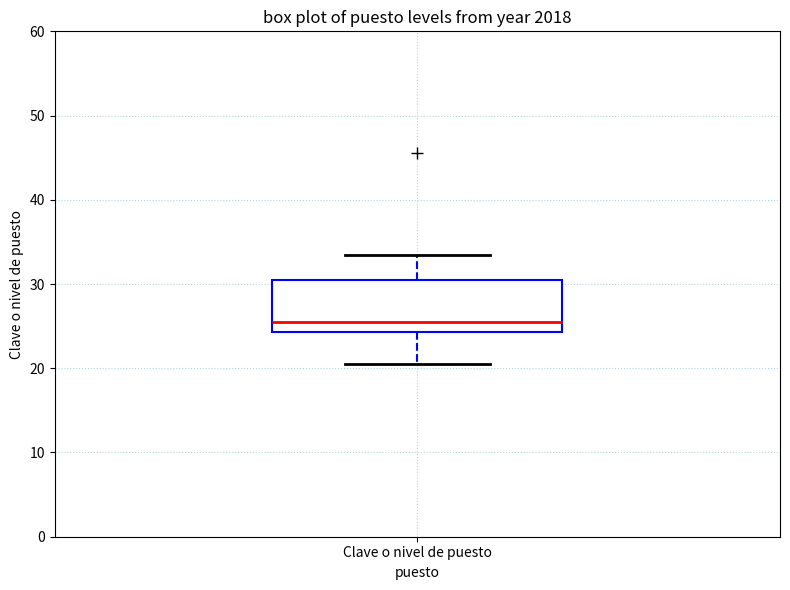

Where does the lower whisker of the box for Clave o nivel de puesto end on the y-axis? The values are not printed on the chart, so give them approximately, as read against the axis.

21